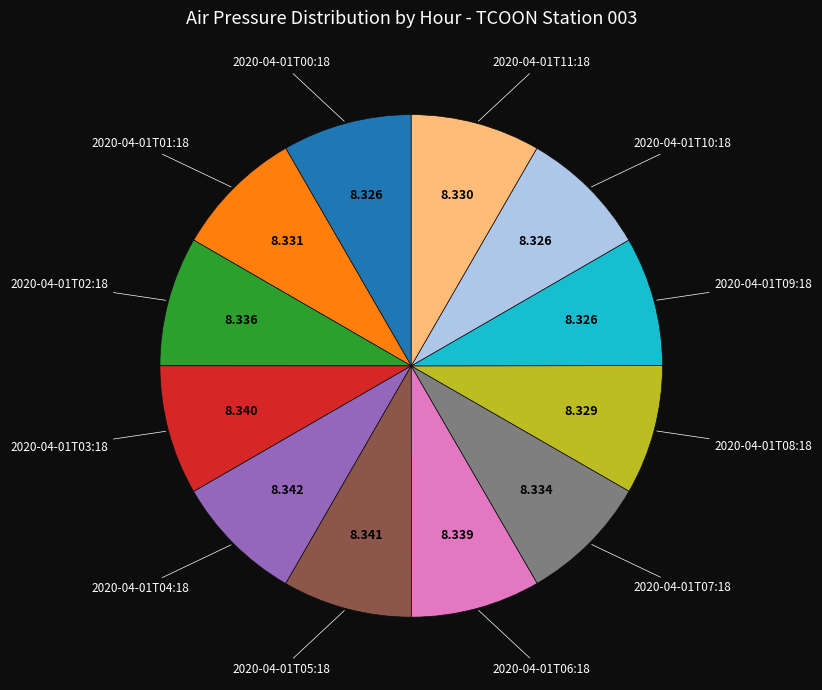

Is there any slice that represents more than half of the pie?

No